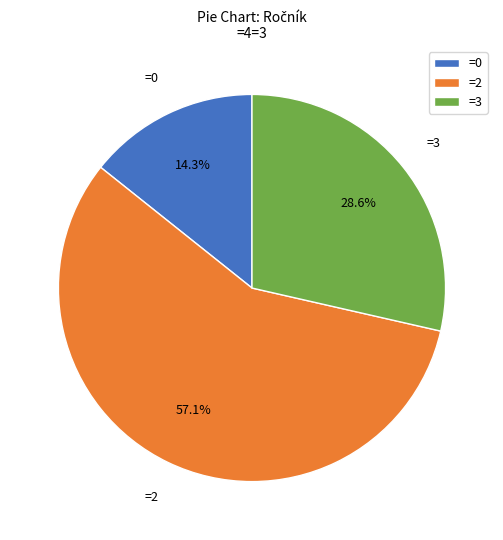

Does any single category account for the majority?

Yes